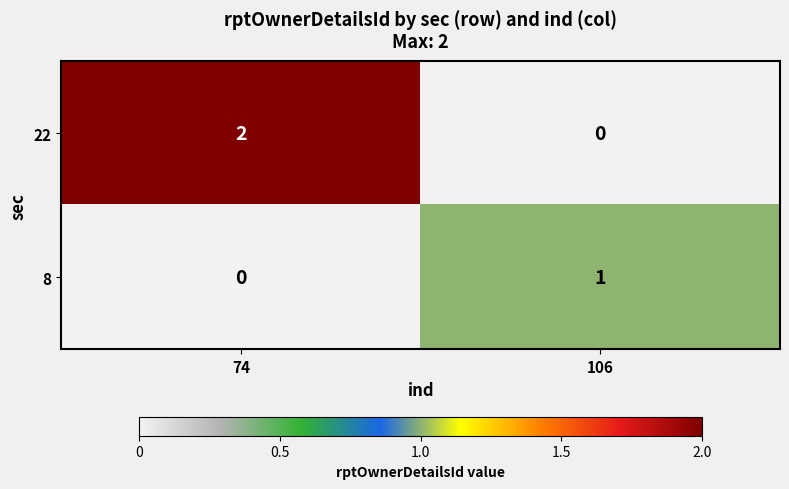

How many positive values does the 22 series have?

1